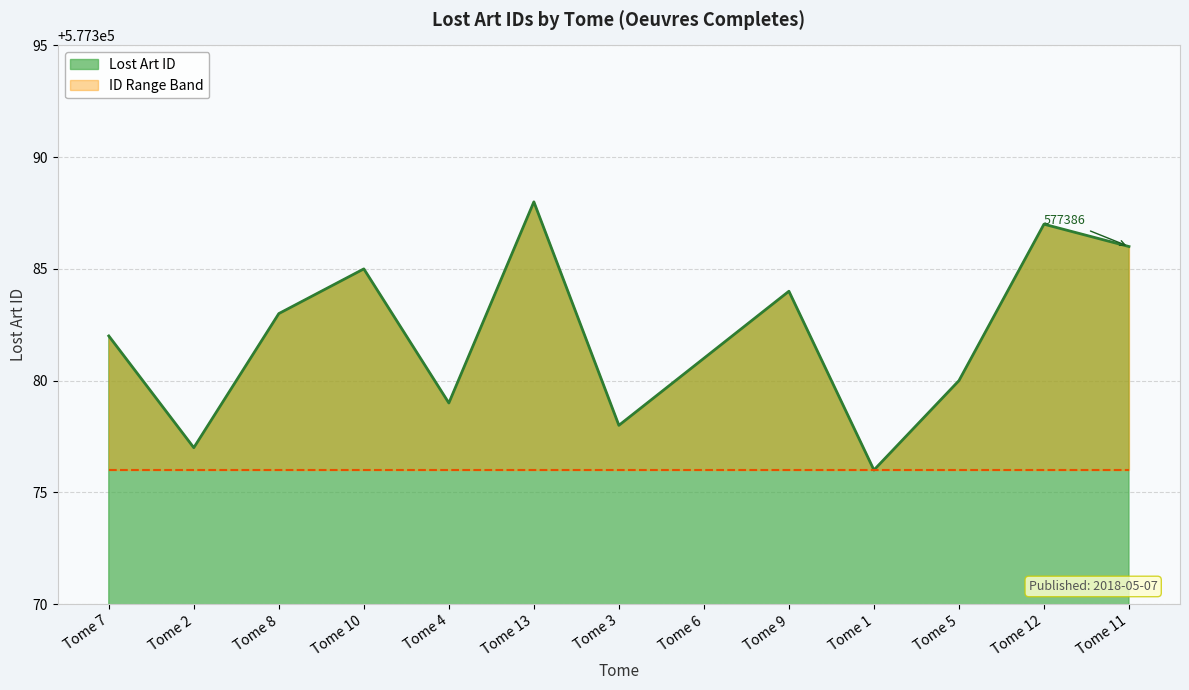

What is the minimum value shown in the chart?

577376